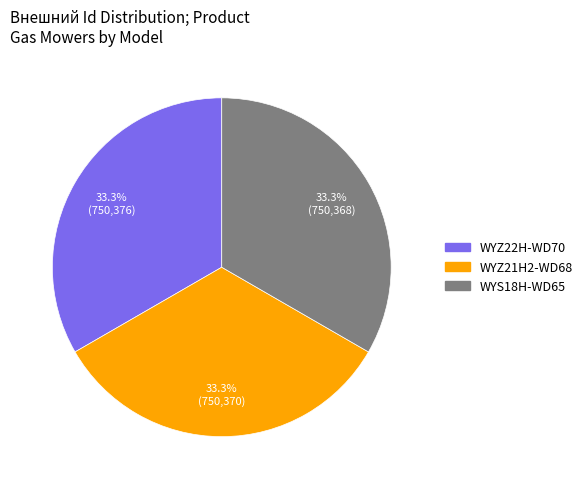

To the nearest percent, what is the combined percentage of WYS18H-WD65 and WYZ21H2-WD68?

67%